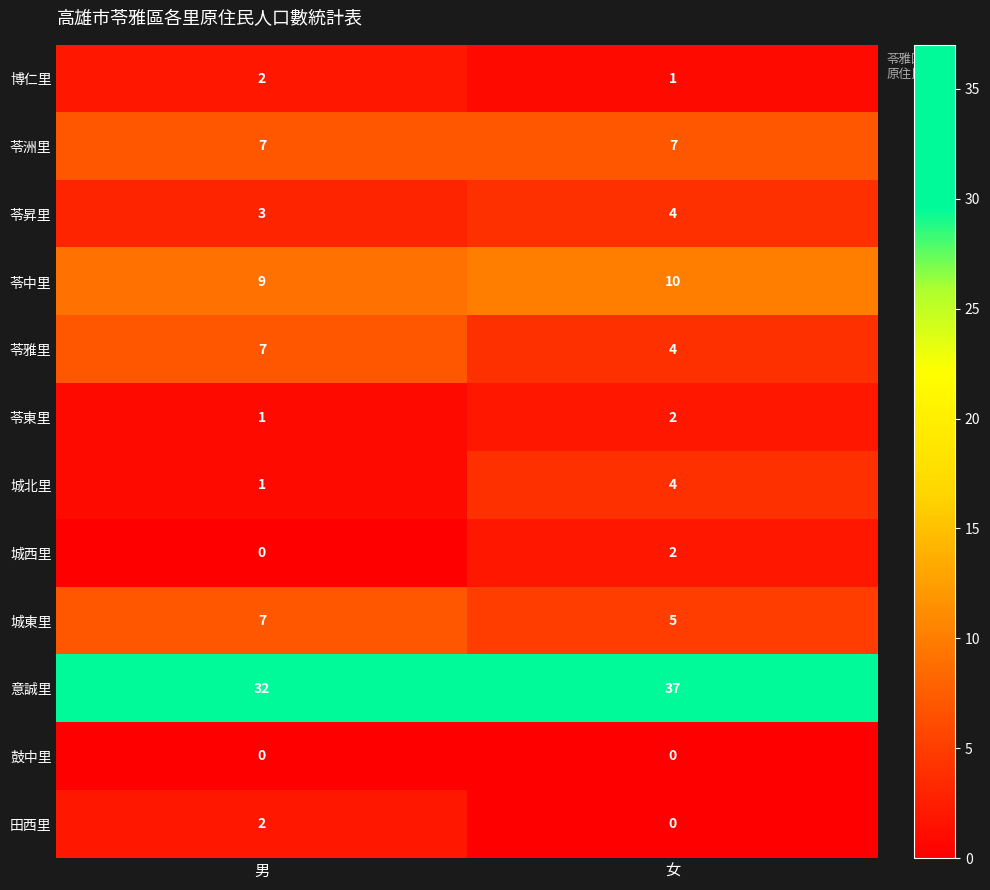

Reading left to right, what are all the values shown in this chart?

博仁里: 2	1
苓洲里: 7	7
苓昇里: 3	4
苓中里: 9	10
苓雅里: 7	4
苓東里: 1	2
城北里: 1	4
城西里: 0	2
城東里: 7	5
意誠里: 32	37
鼓中里: 0	0
田西里: 2	0